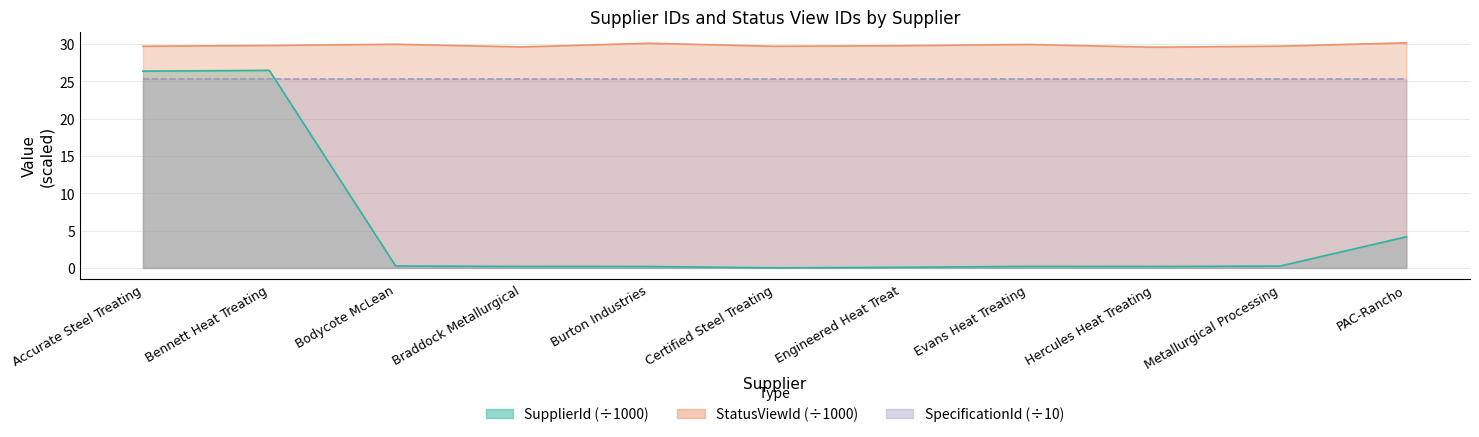

Count the number of categories in the chart.

11